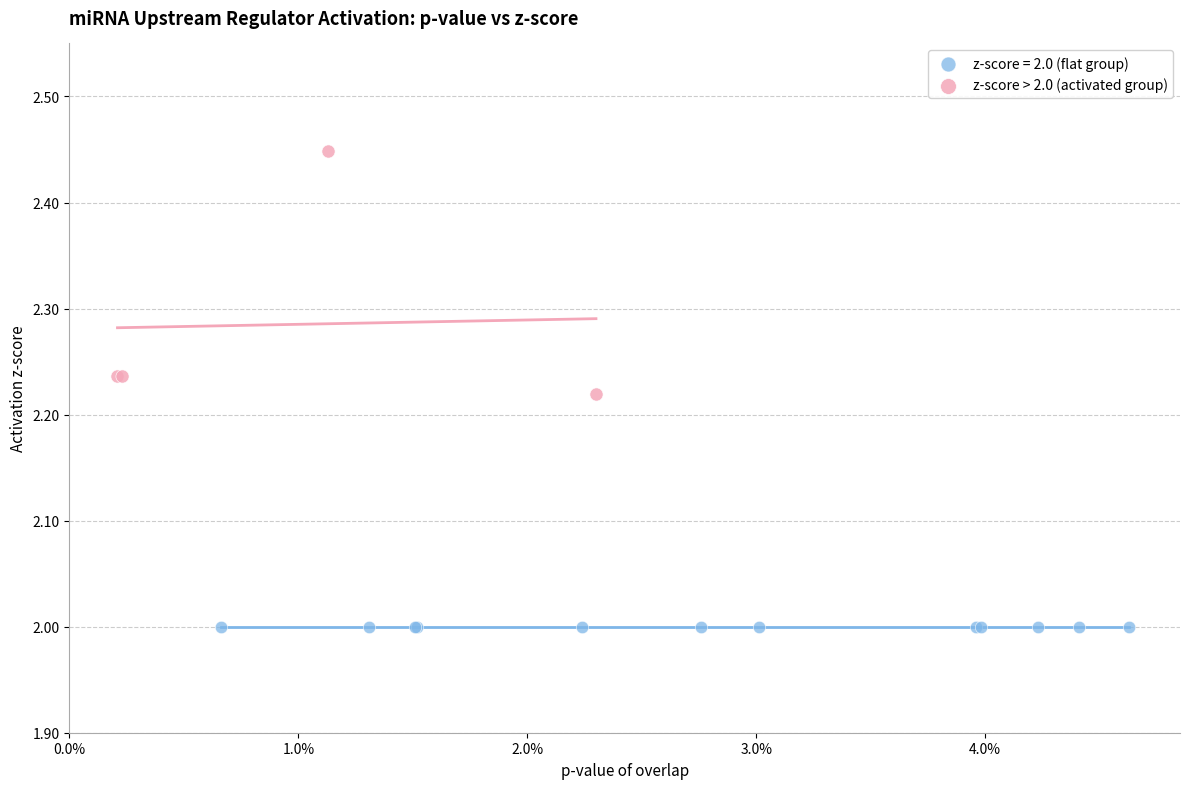

Which series reaches the minimum Y coordinate?

z-score = 2.0 (flat group)